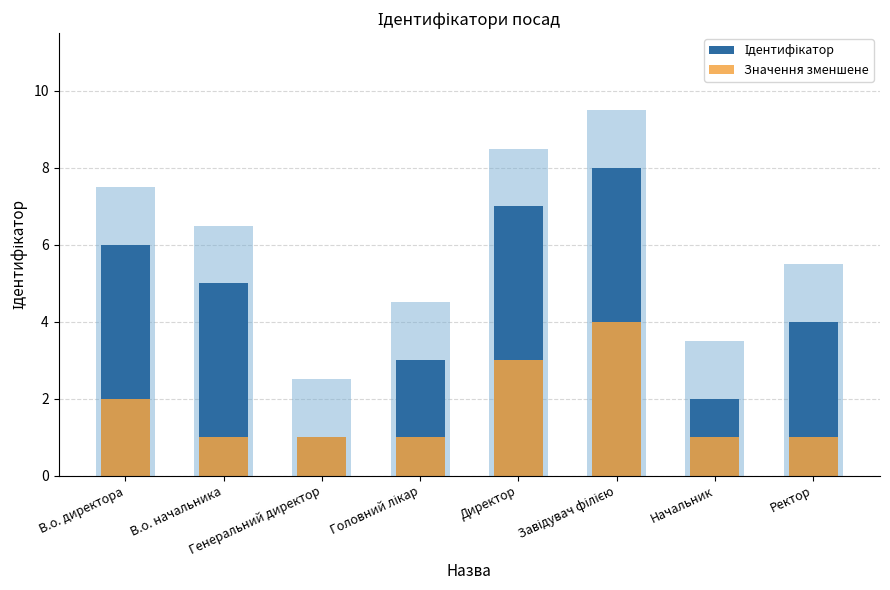

At which category is the sum across all series the highest?

Завідувач філією